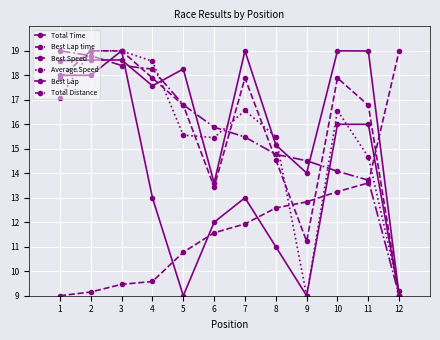

What is the spread (max minus min) of values at 8?

4.5